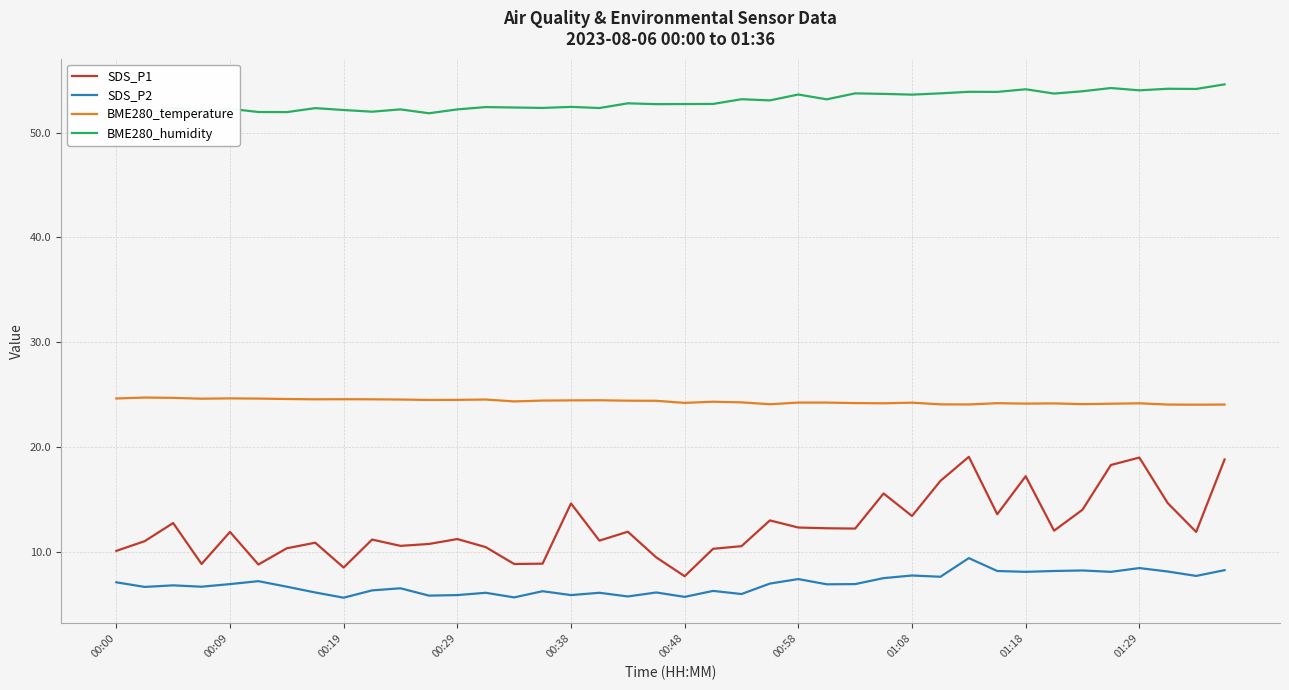

How many lines are shown in the chart?

4